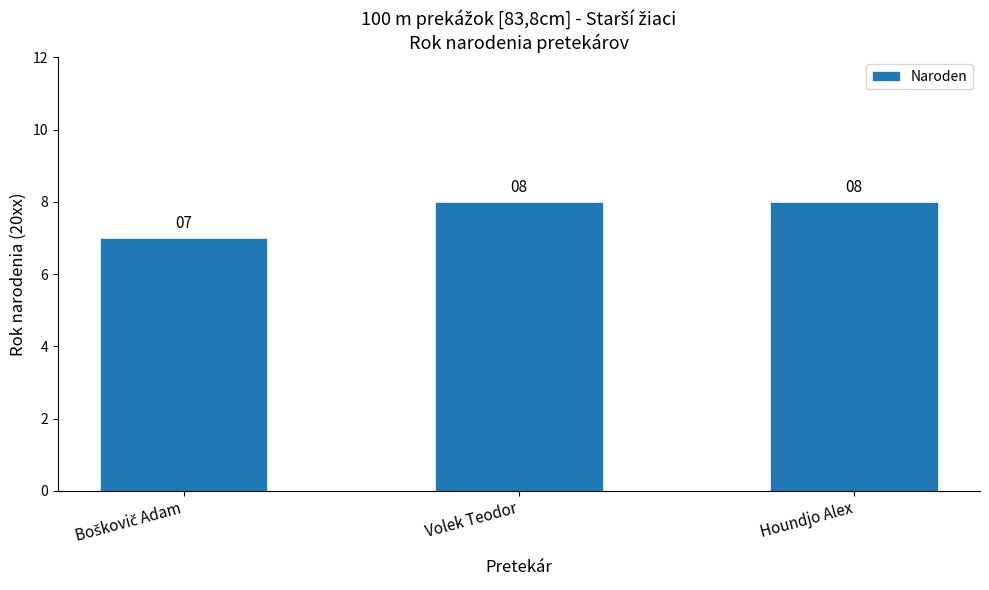

How many values are between 7 and 8?

3